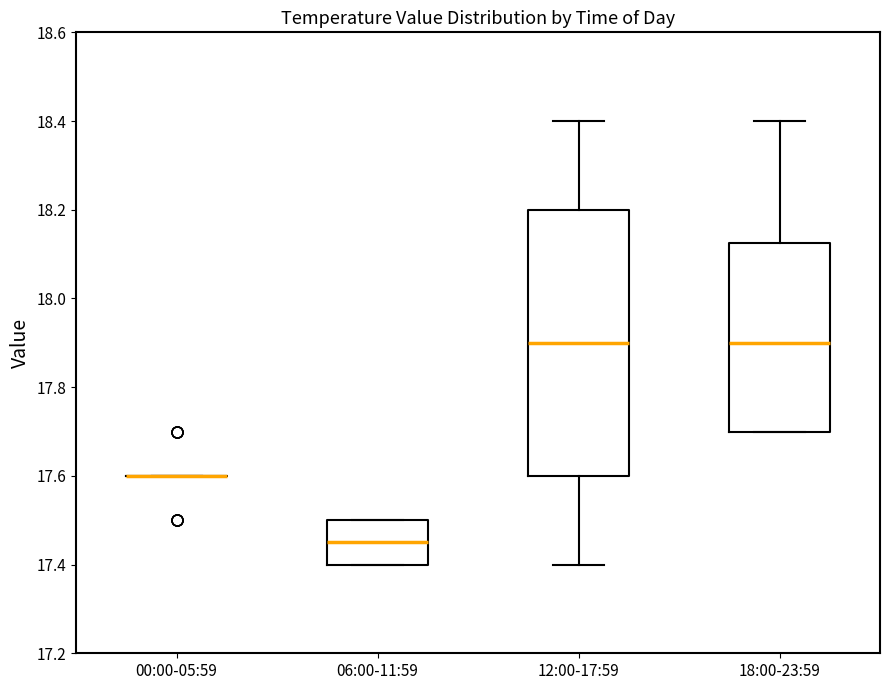

Reading left to right, transcribe this box plot: for each box, give where its median line is, the range the box spans, and where its two whiskers end, as read against the y-axis. The values are not printed on the chart, so give them approximately, as read against the axis.

00:00-05:59: box collapsed to a line at 17.60, whiskers 17.60 to 17.60
06:00-11:59: median 17.46, box 17.40 to 17.50, whiskers 17.40 to 17.50
12:00-17:59: median 17.90, box 17.60 to 18.20, whiskers 17.40 to 18.40
18:00-23:59: median 17.90, box 17.70 to 18.12, whiskers 17.70 to 18.40